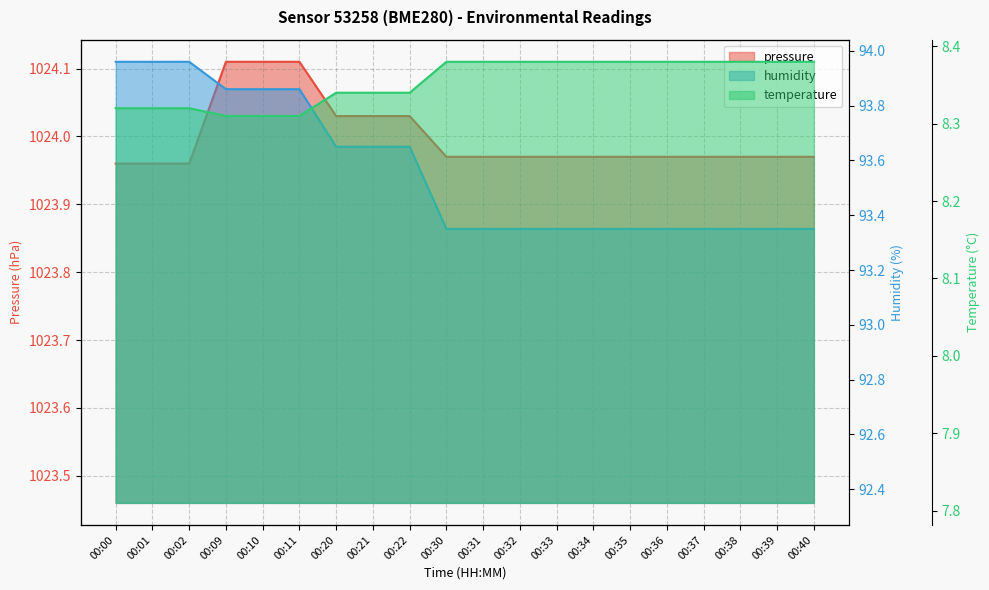

True or false: temperature has more than 2 interior local peaks.

False